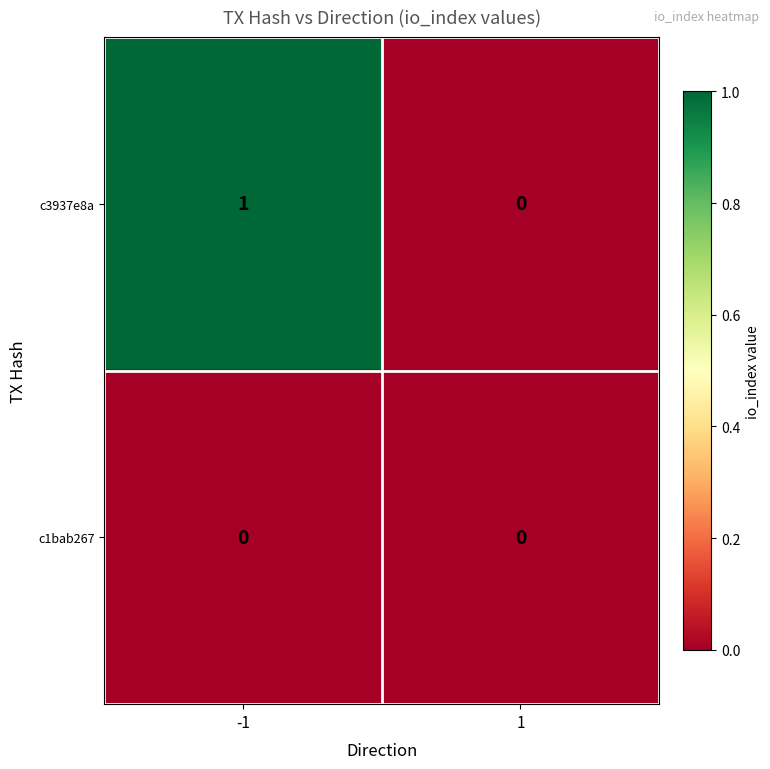

Which series has the largest range (max minus min)?

c3937e8a